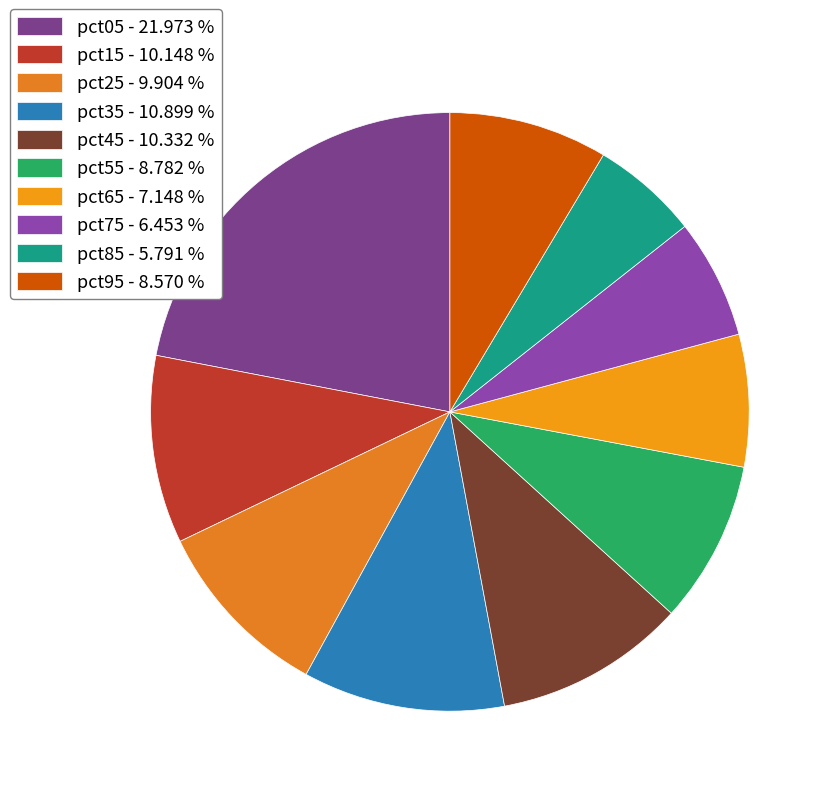

Count the number of slices in the pie.

10